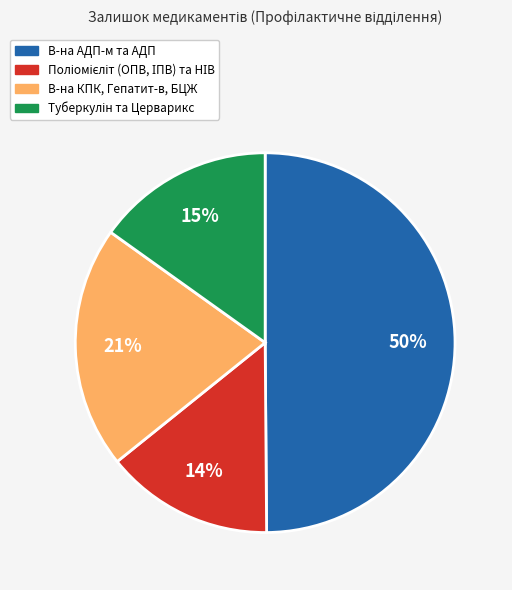

To the nearest percent, what is the difference between the largest and smallest slice percentages?

36%